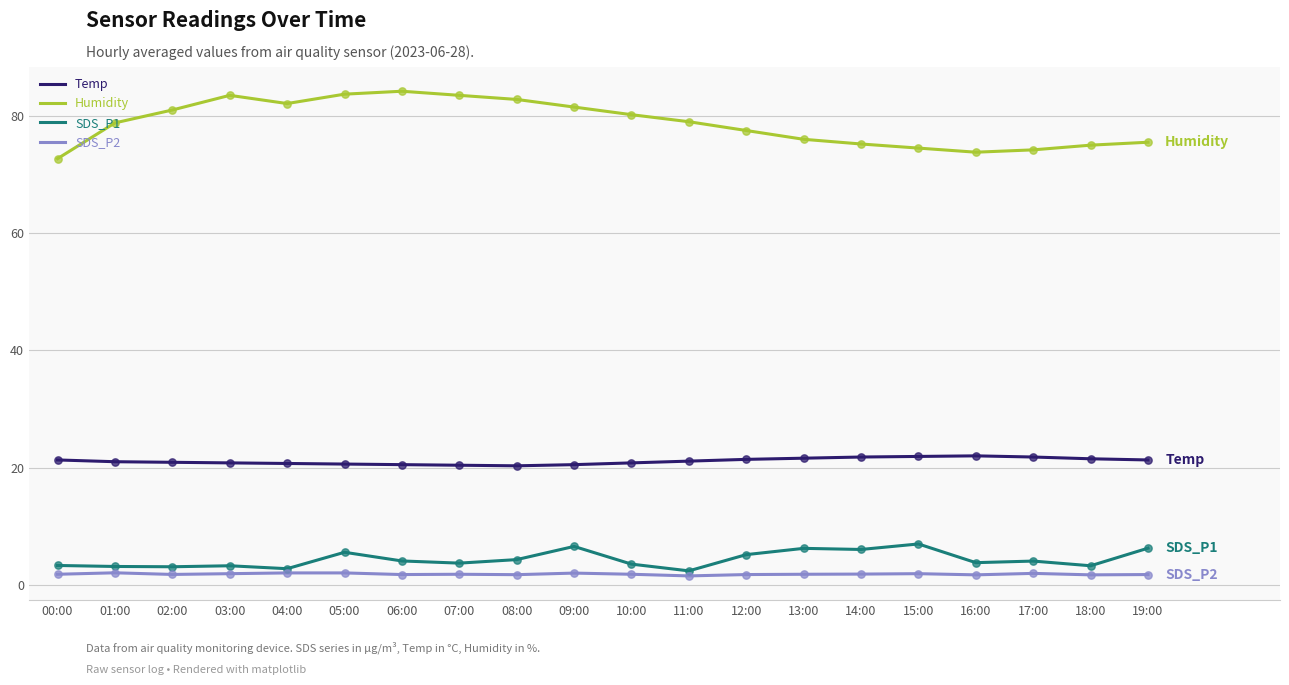

Which series has the largest total across all categories?

Humidity